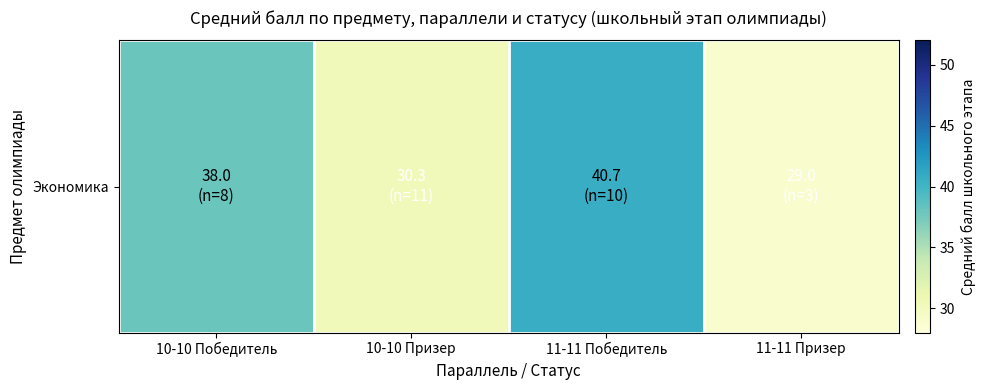

Is it true that the value at 11-11 Победитель is 40.7?

True